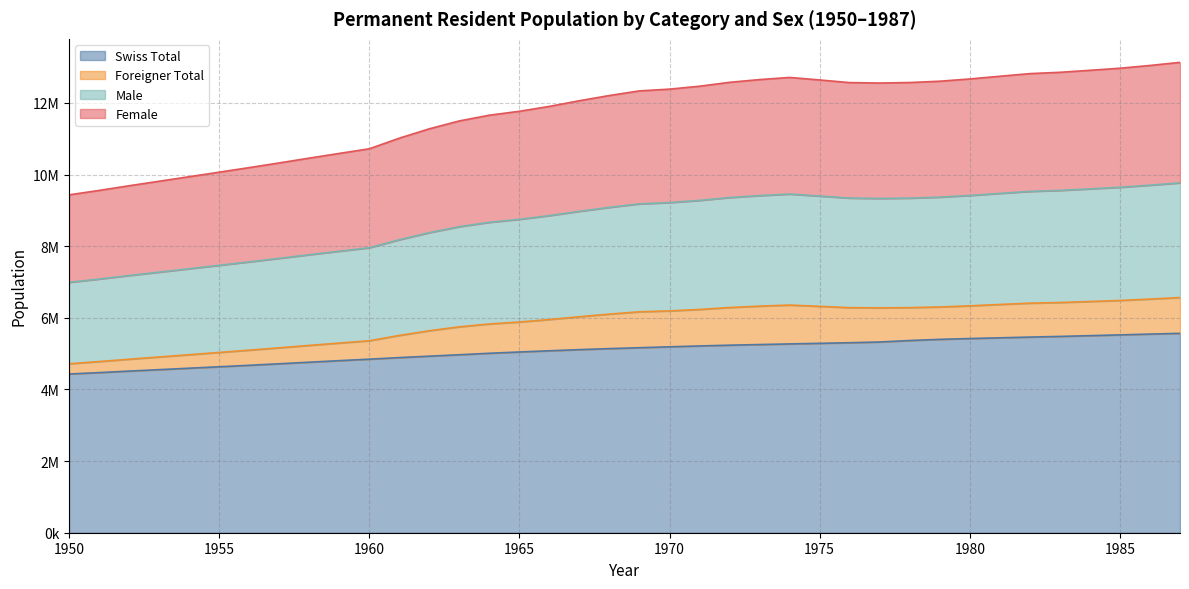

Is the value of Swiss Total at 1987 greater than the value of Female at 1964?

No